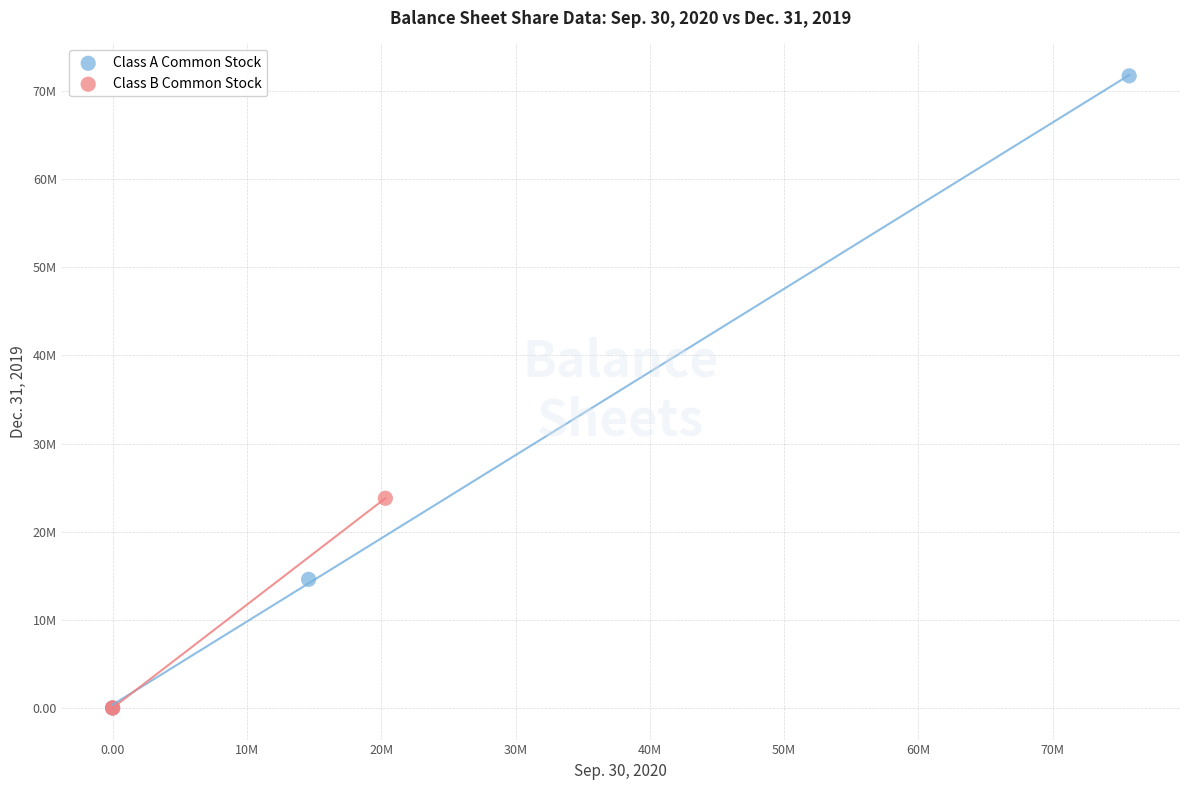

Which series contains the highest Y value?

Class A Common Stock